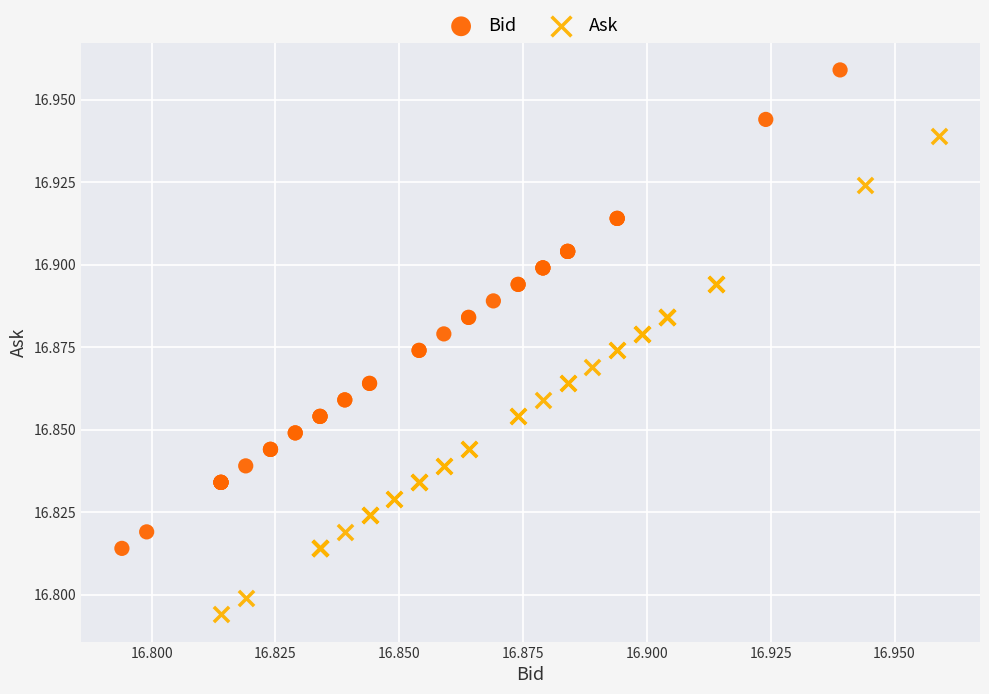

What are all the series names shown in the legend?

Bid, Ask